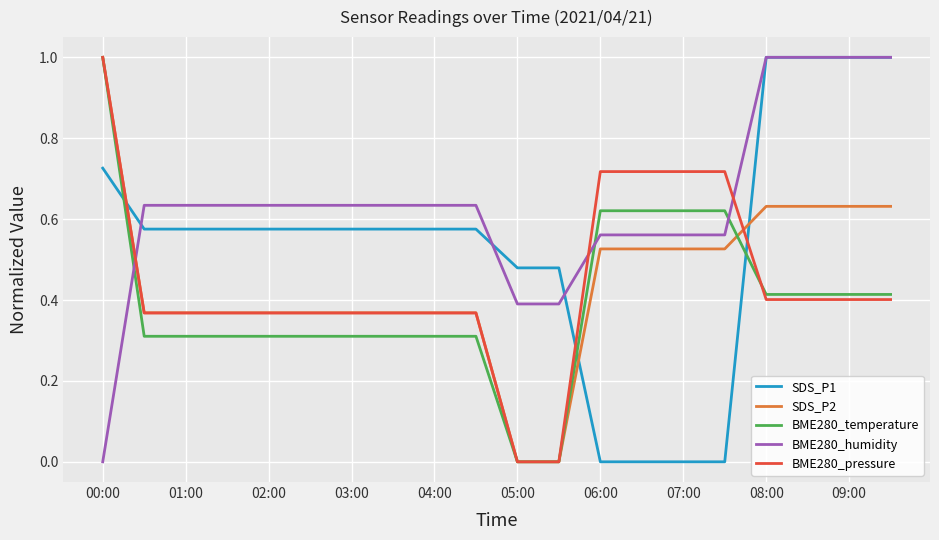

True or false: BME280_pressure and SDS_P1 cross at least once.

True